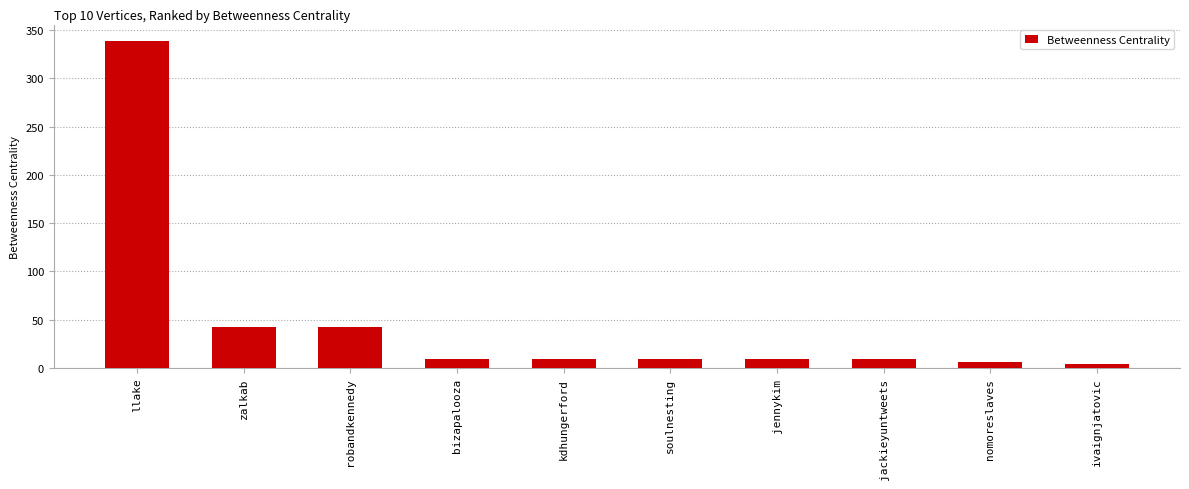

Is it true that the value at bizapalooza is 9.5?

True